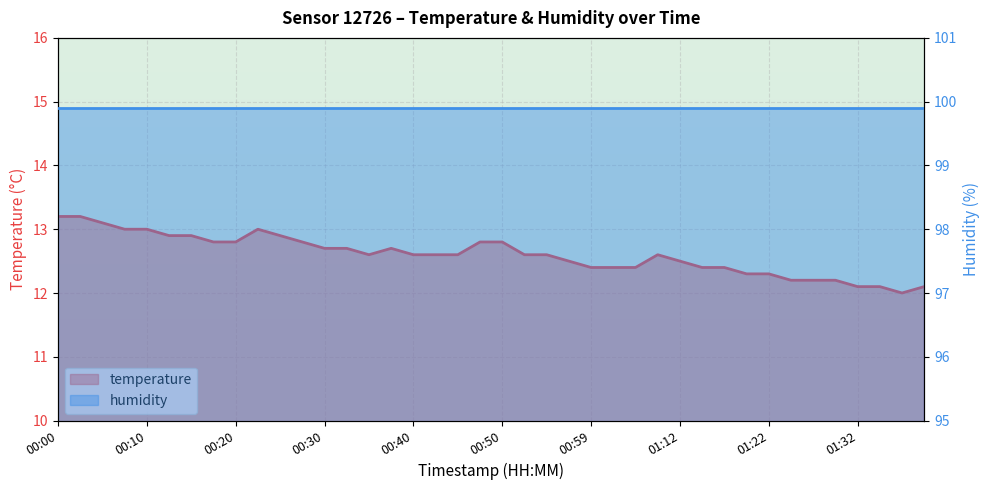

What is the difference between the maximum and second lowest values?

1.1